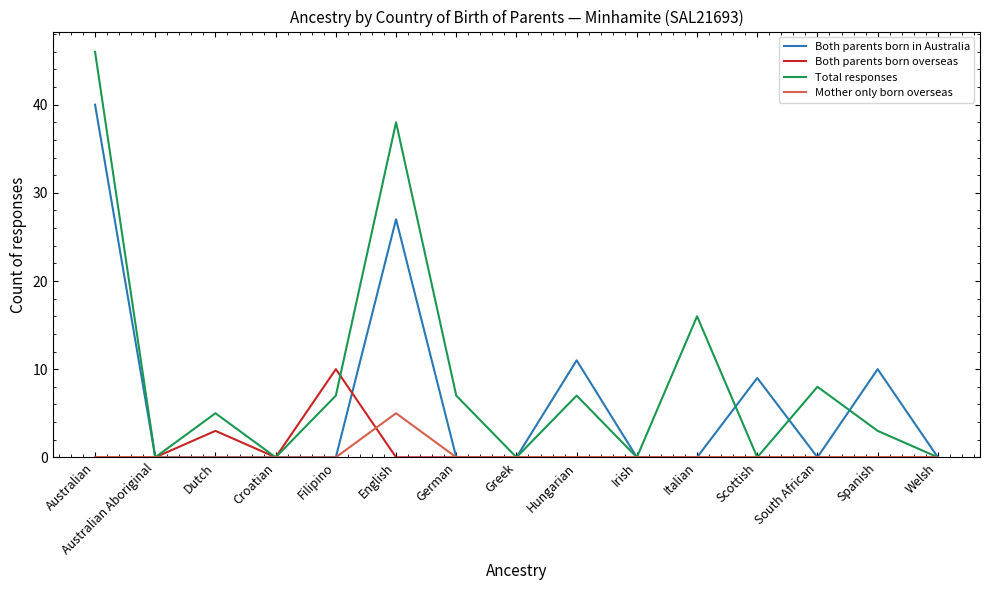

At which category is the sum across all series the highest?

Australian